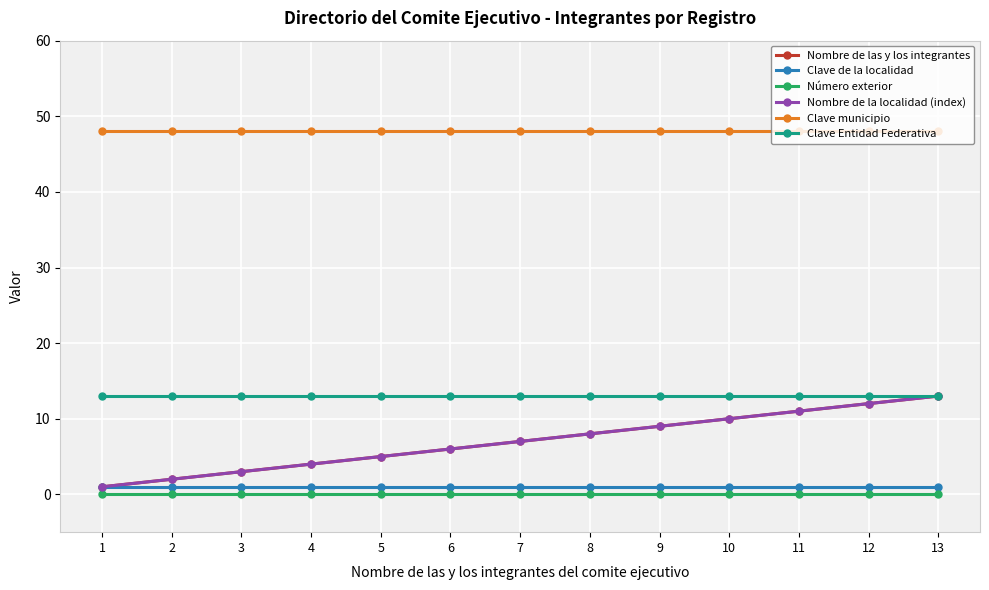

Which series has the largest total across all categories?

Clave municipio